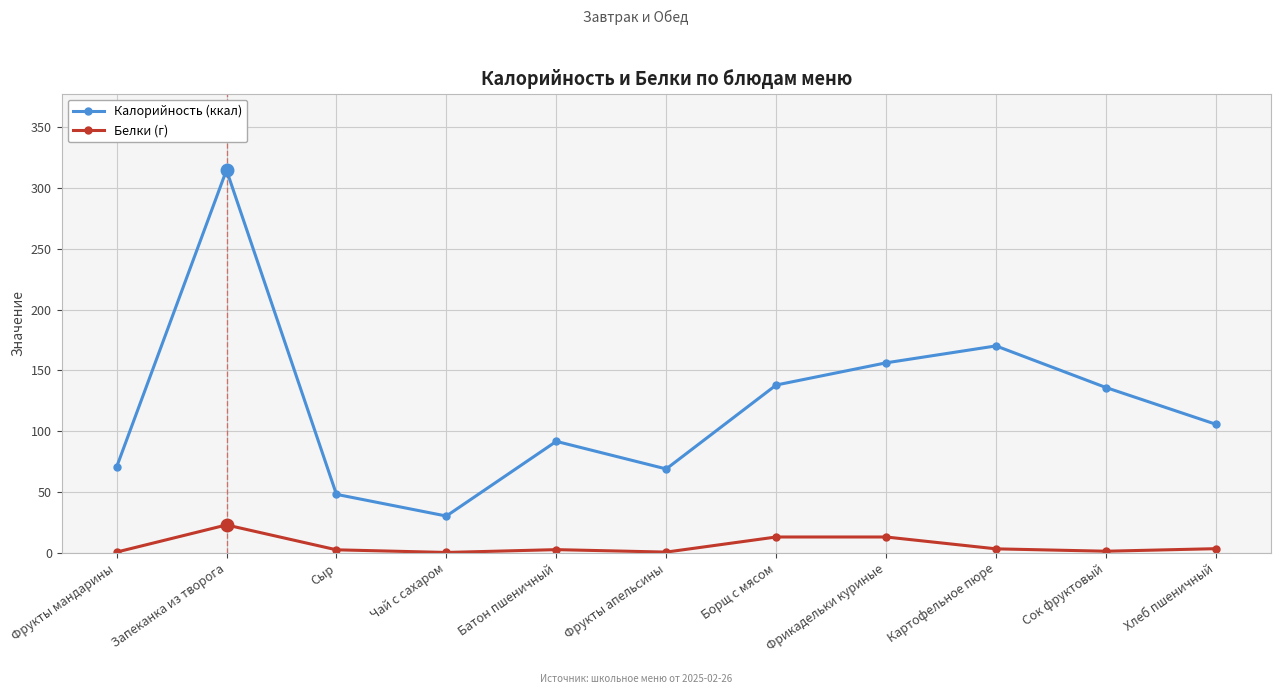

True or false: Калорийность (ккал) and Белки (г) intersect in this chart.

False